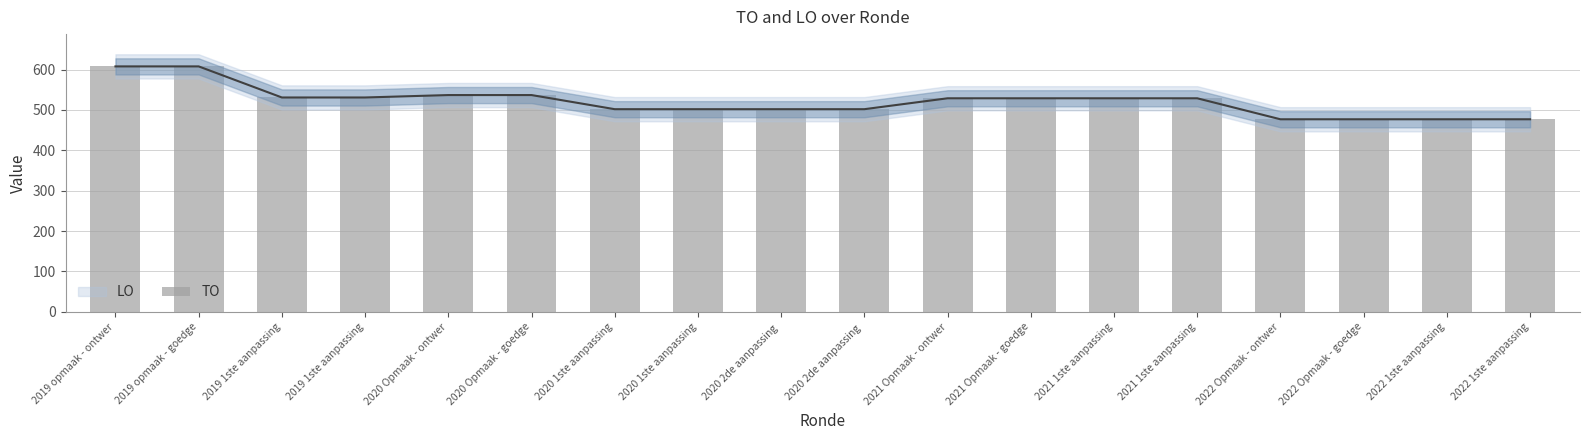

What is the difference between the maximum and minimum values?

131